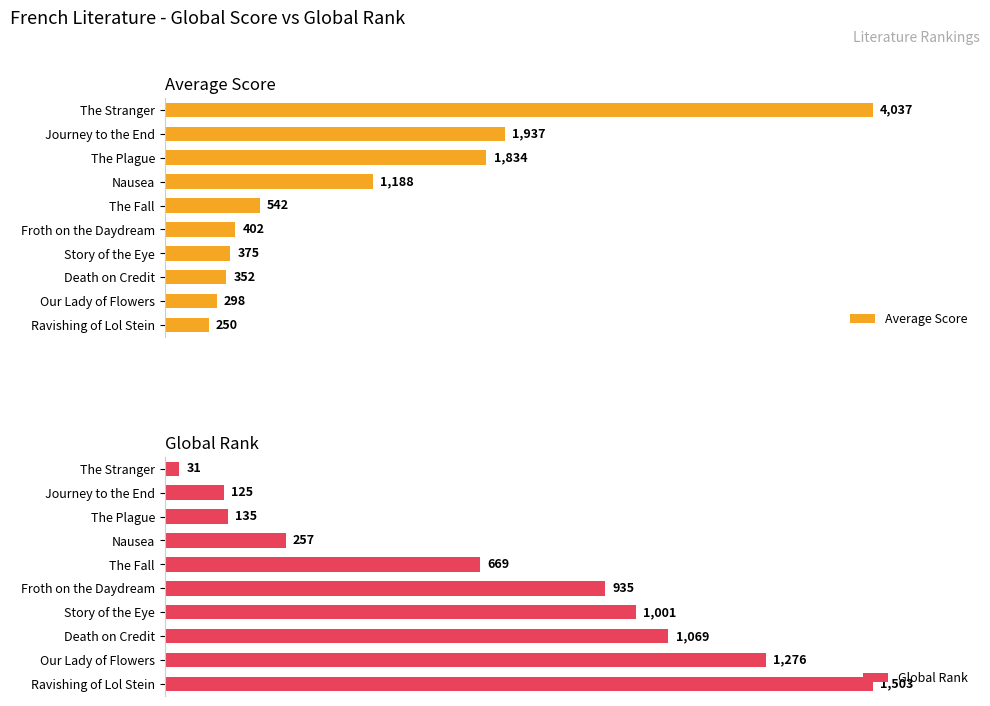

List the labels in order of Average Score value, largest first.

The Stranger, Journey to the End, The Plague, Nausea, The Fall, Froth on the Daydream, Story of the Eye, Death on Credit, Our Lady of Flowers, Ravishing of Lol Stein